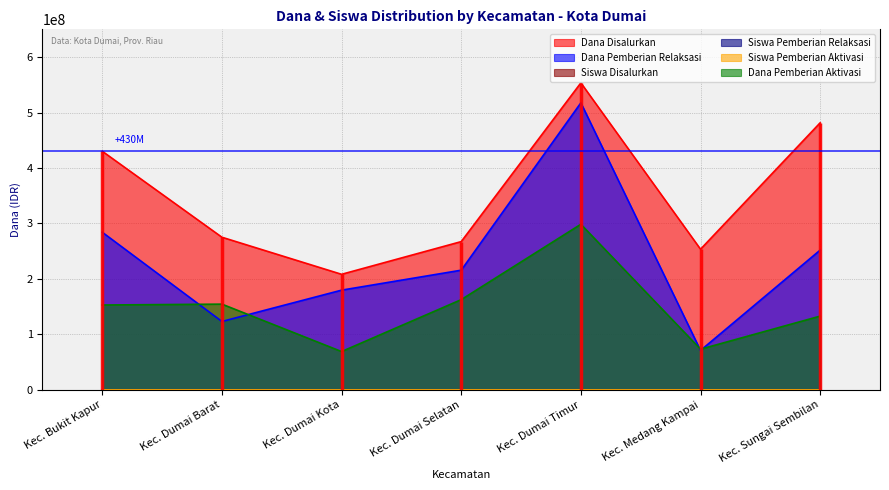

What is the highest value of the Siswa Disalurkan series?

1405